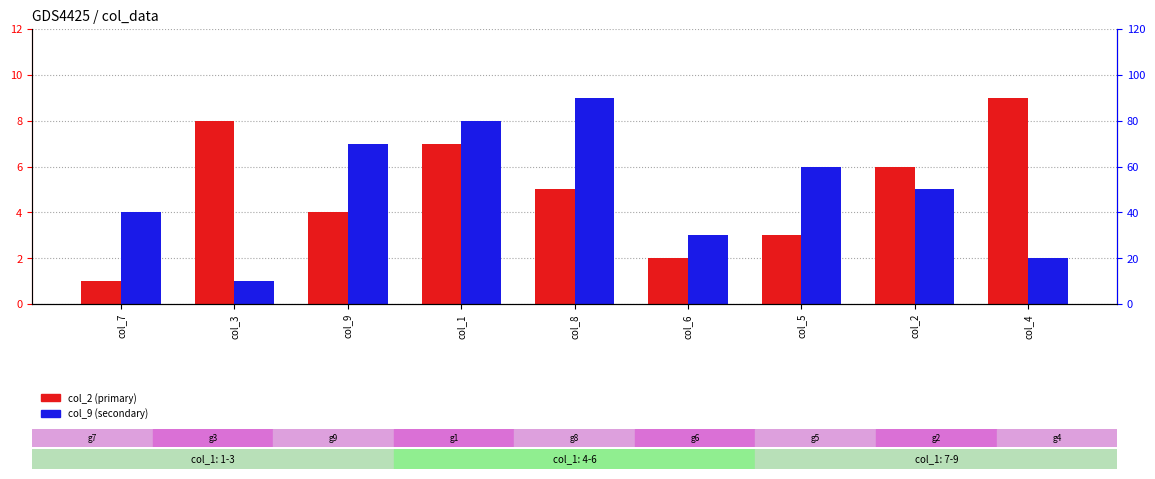

Is it true that col_9 (secondary) equals 7 at col_9?

True